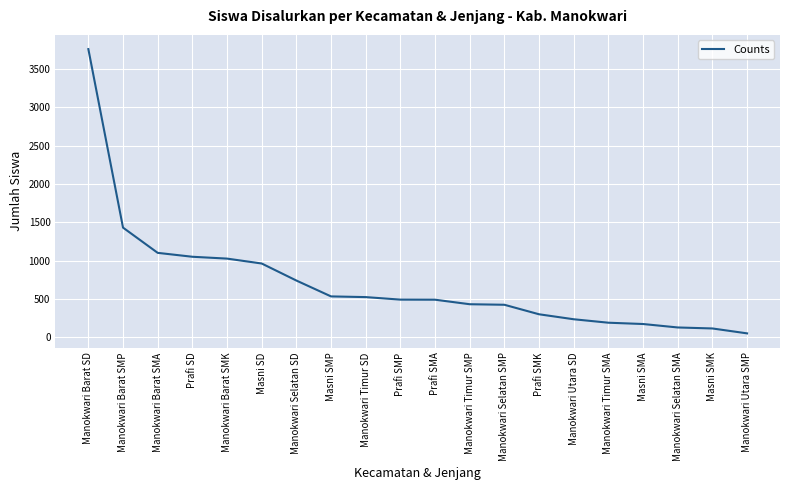

What position from the left is Manokwari Timur SMP?

12